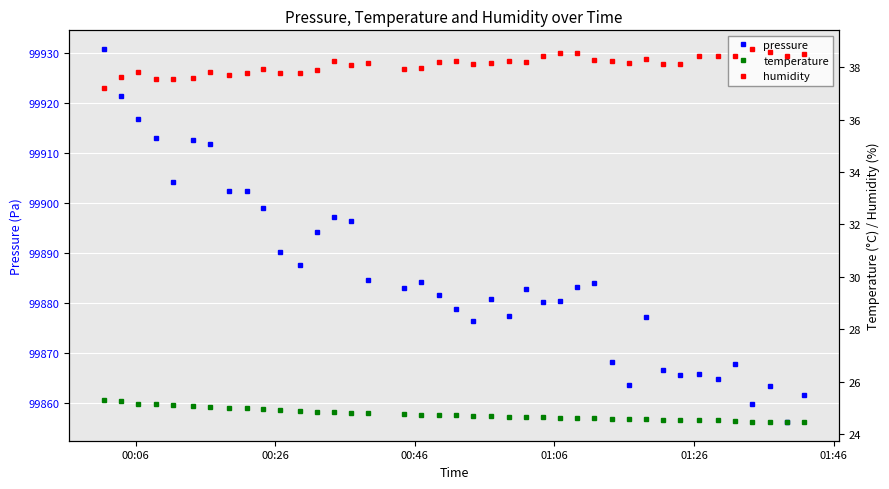

Is this an area chart (filled region under the line)?

No